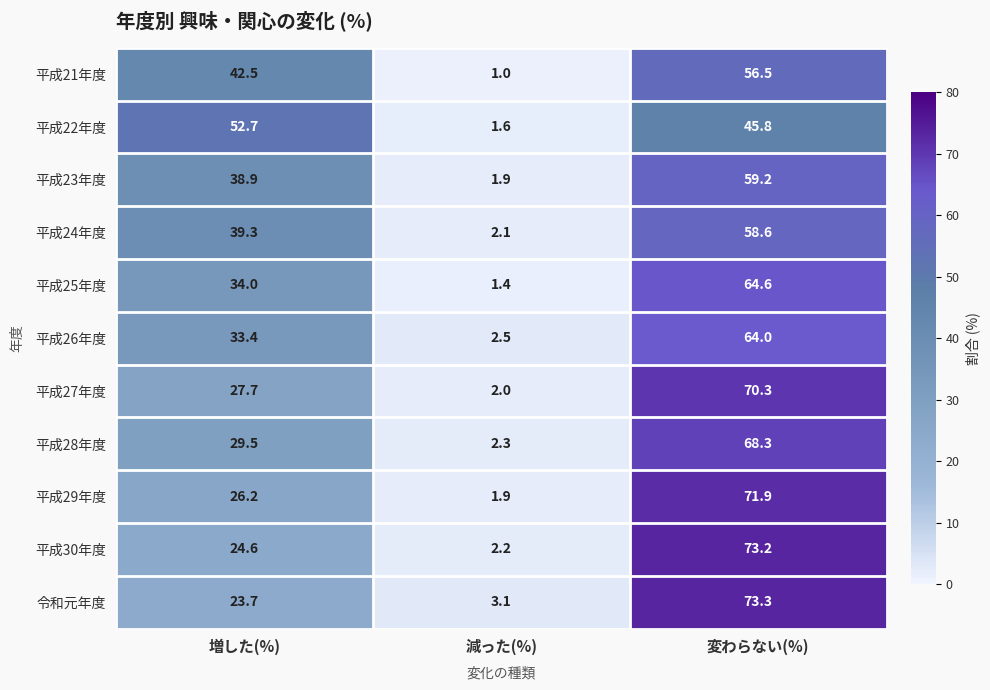

What is the total value across all series at 減った(%)?

22.0